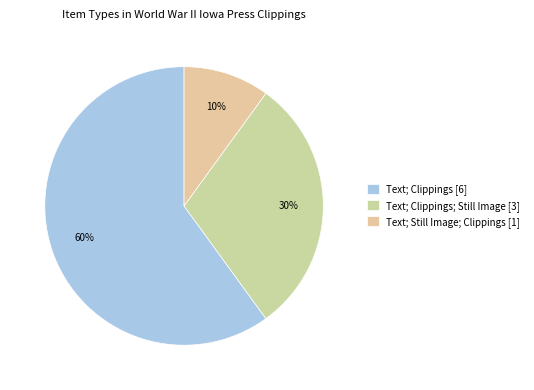

Count the number of slices in the pie.

3